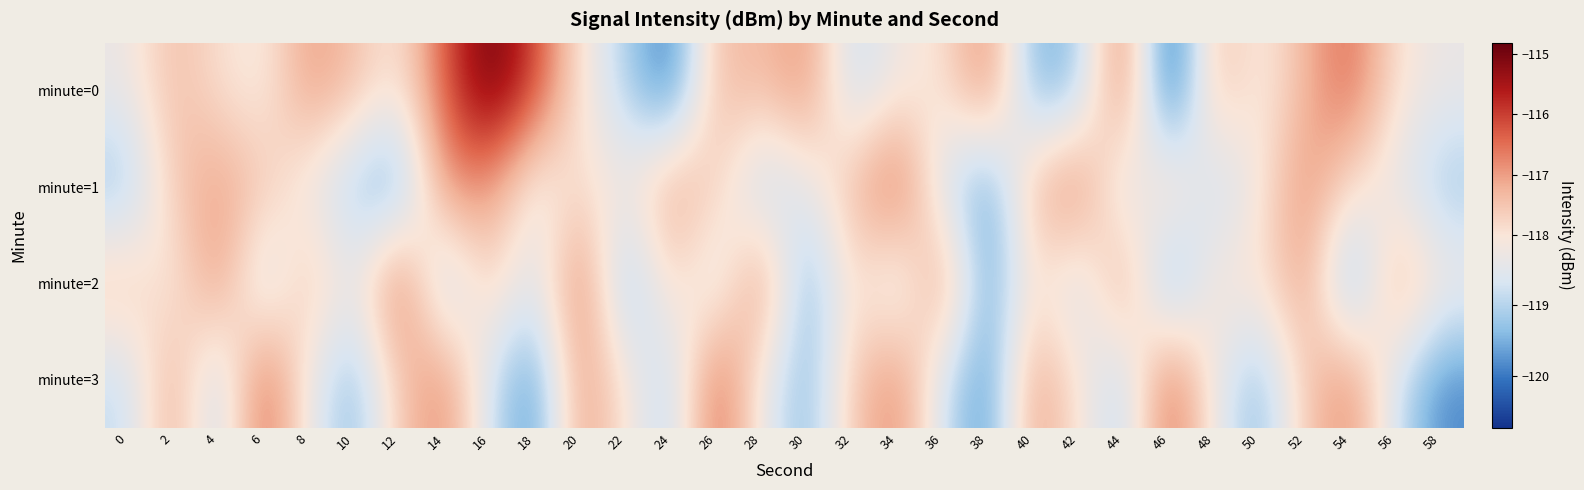

At which category does the chart reach its minimum across all series?

46